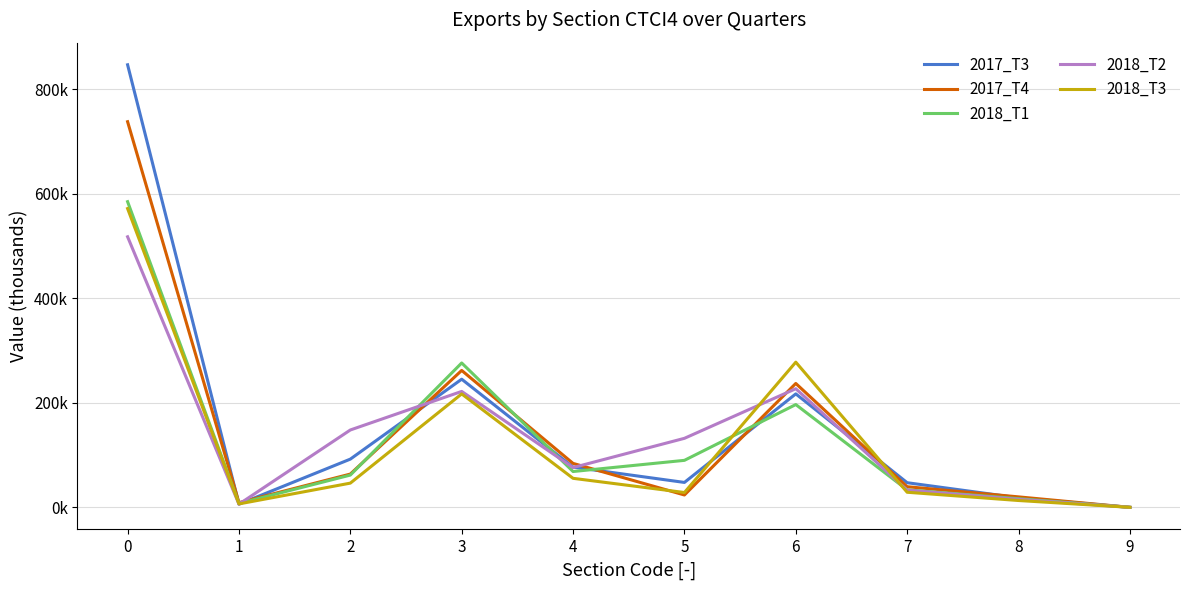

Is the value of 2018_T2 at 5 greater than the value of 2017_T3 at 5?

Yes